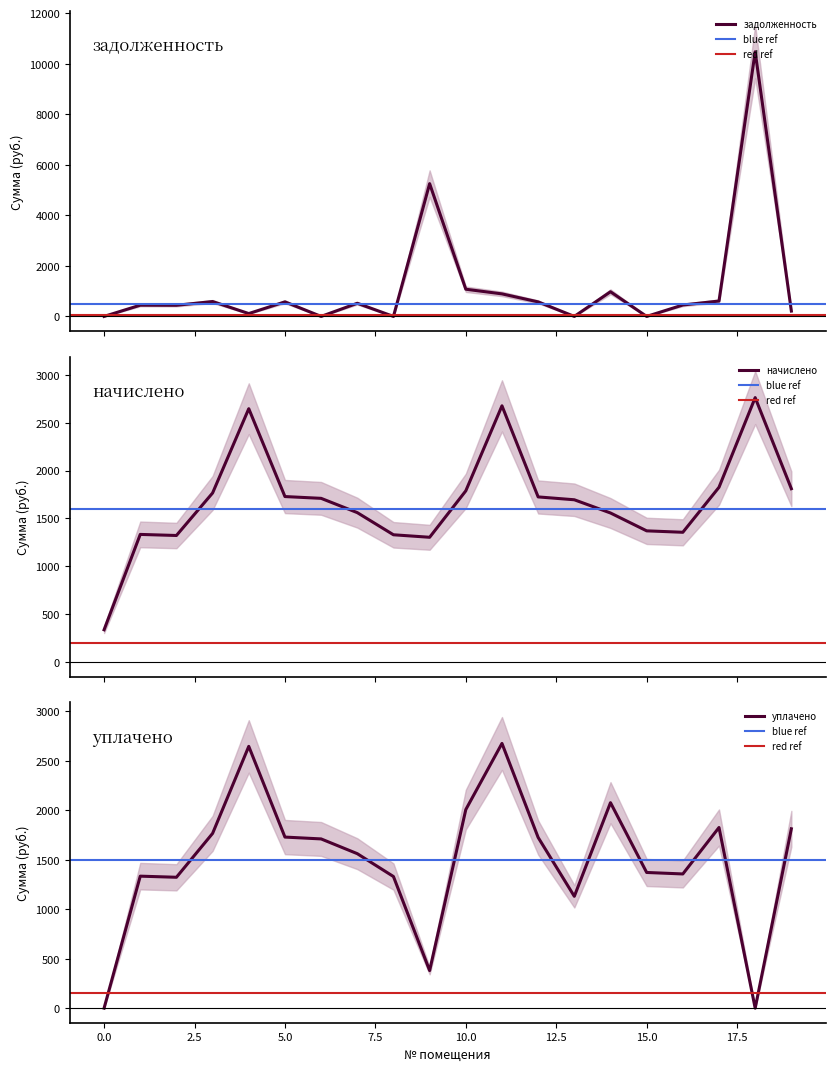

At how many categories does at least one series exceed 9830?

1